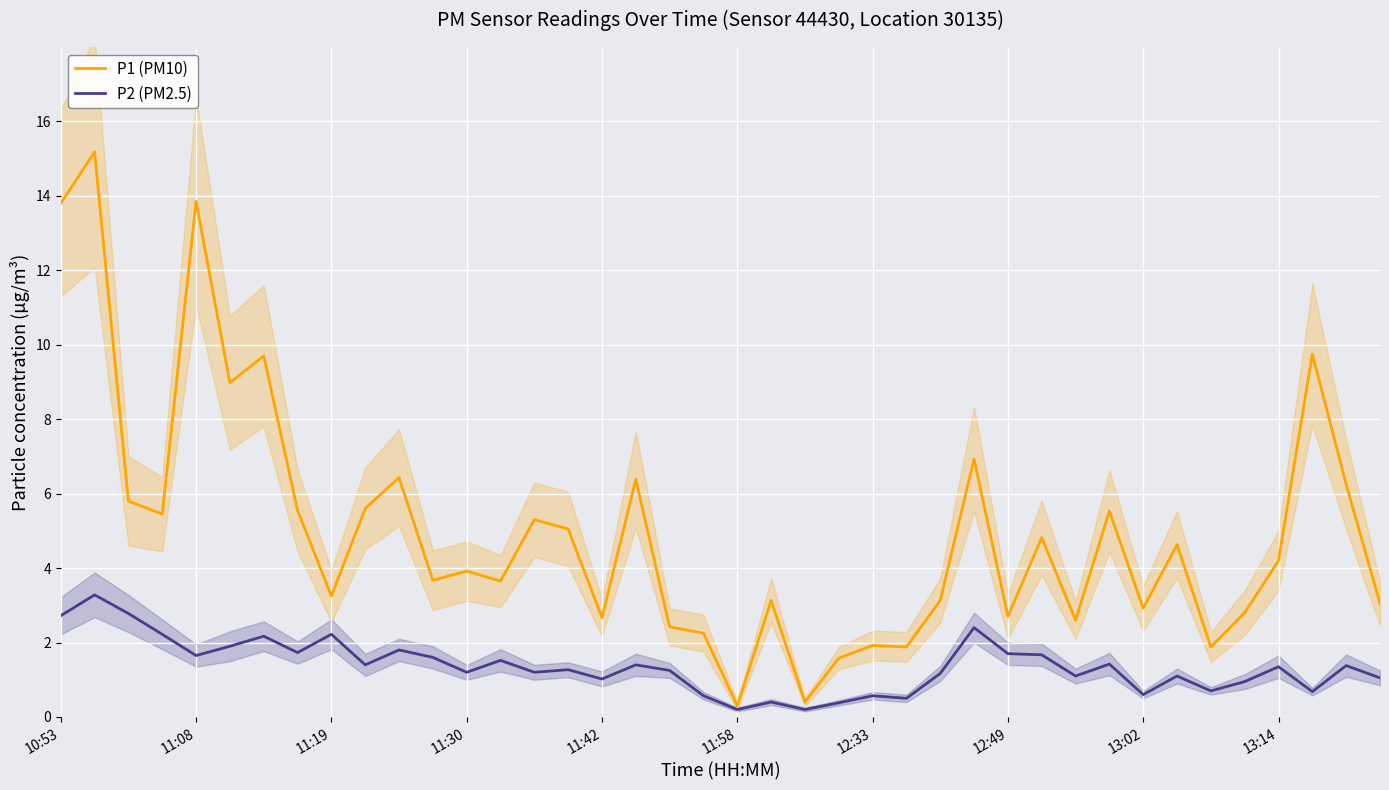

What is the difference between the maximum and minimum values in the P1 (PM10) series?

14.9